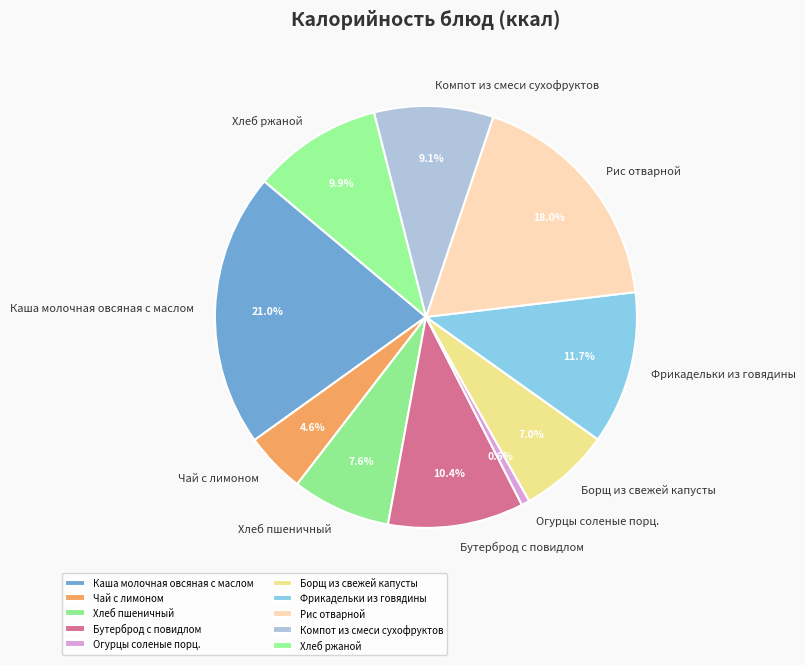

Is there a majority slice in this chart?

No